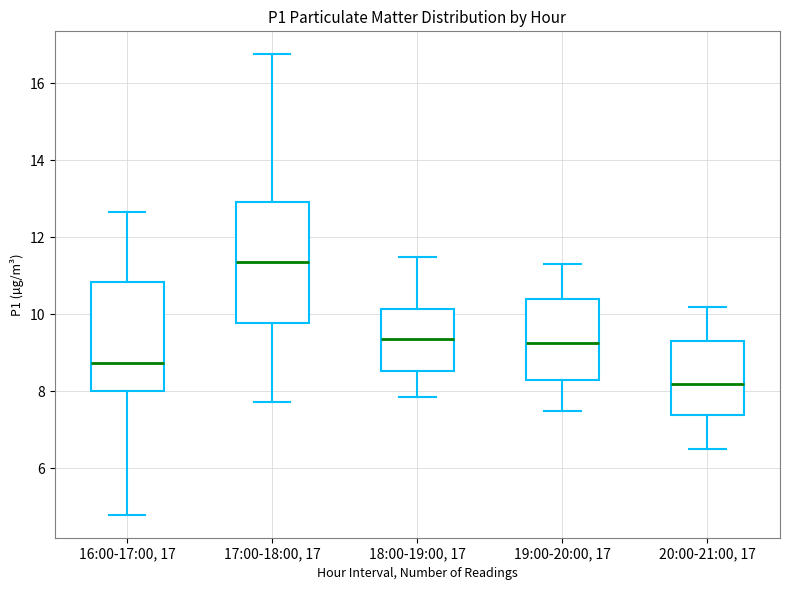

Reading left to right, read every box against the y-axis: the position of its median line, the range the box covers, and the ends of its whiskers. The values are not printed on the chart, so give them approximately, as read against the axis.

16:00-17:00, 17: median 8.8, box 8.0 to 10.8, whiskers 4.8 to 12.6
17:00-18:00, 17: median 11.4, box 9.8 to 13.0, whiskers 7.8 to 16.8
18:00-19:00, 17: median 9.4, box 8.6 to 10.2, whiskers 7.8 to 11.6
19:00-20:00, 17: median 9.2, box 8.4 to 10.4, whiskers 7.6 to 11.4
20:00-21:00, 17: median 8.2, box 7.4 to 9.4, whiskers 6.6 to 10.2